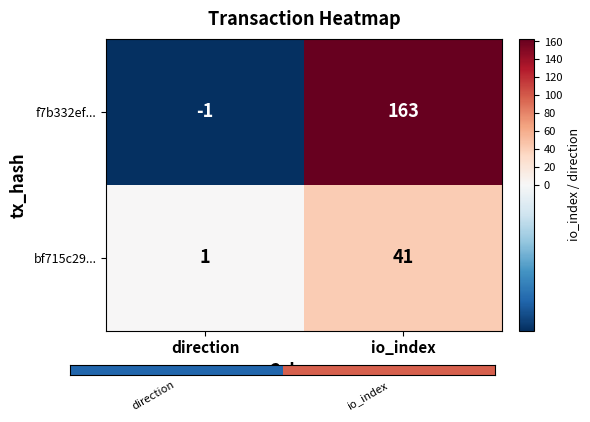

What is the total value across all series at direction?

0